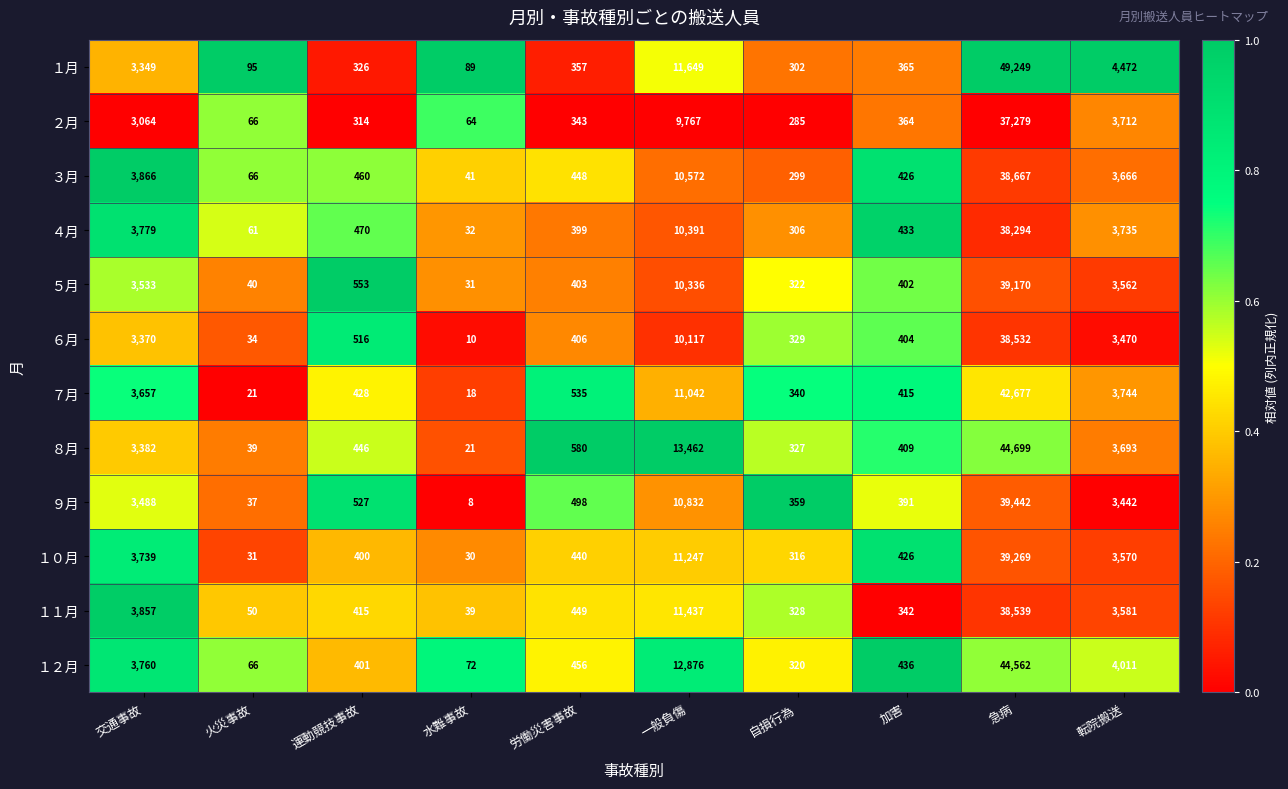

The １月 series shows 326 at 運動競技事故. True or false?

True